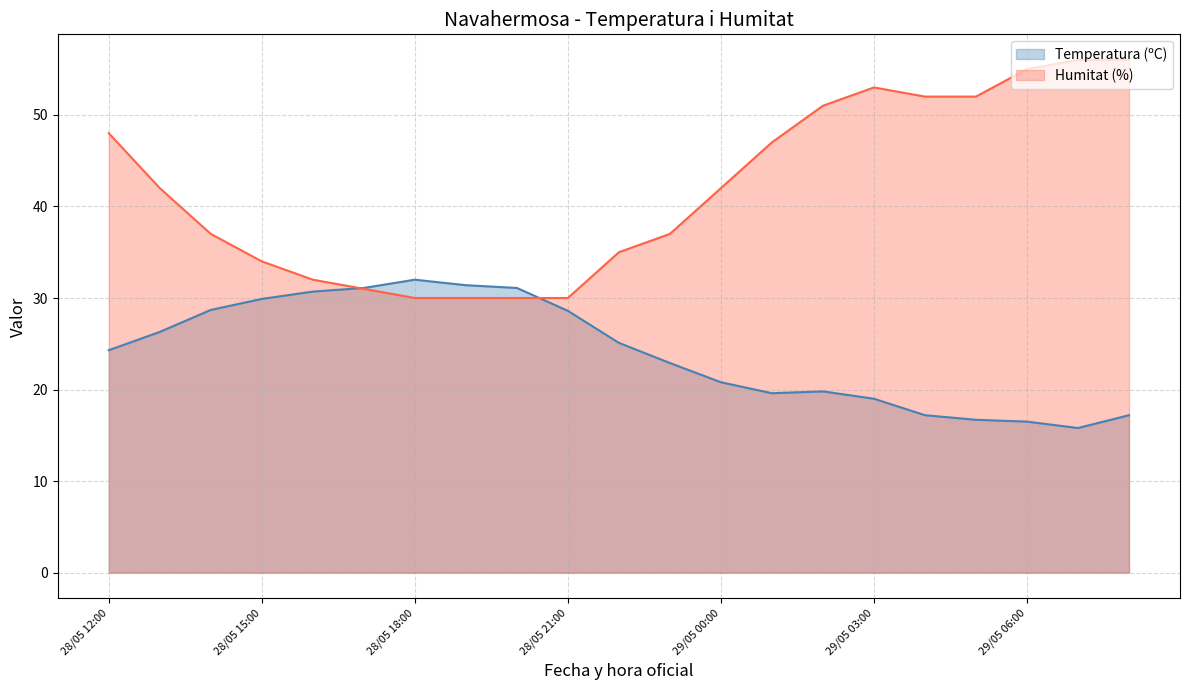

In Temperatura (ºC), how many points are lower than both neighbors (excluding endpoints)?

2